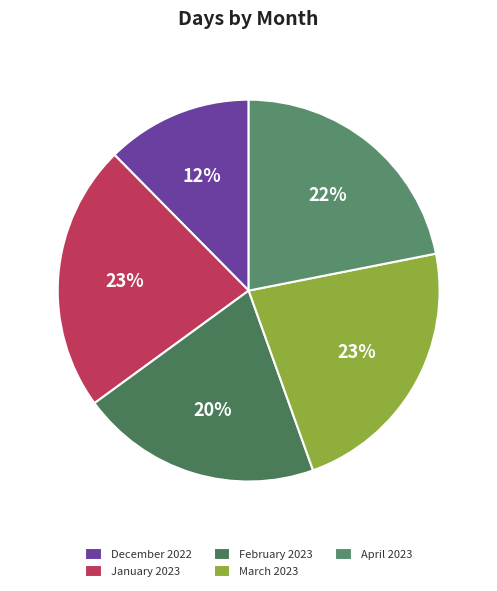

How many slices are in this pie chart?

5